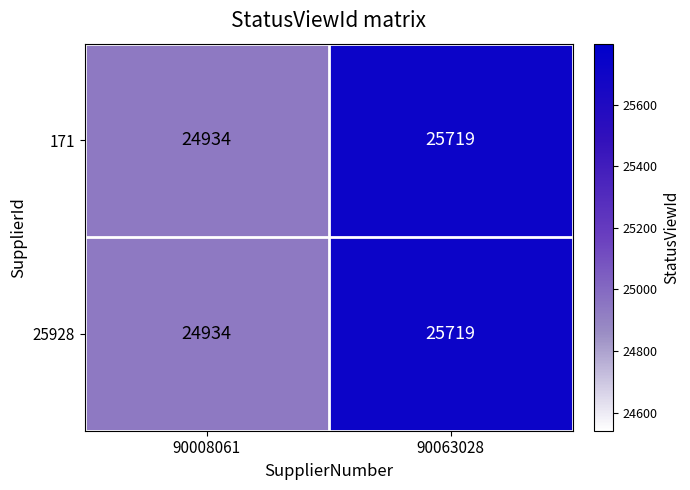

Which category has the lowest value in the 171 series?

90008061